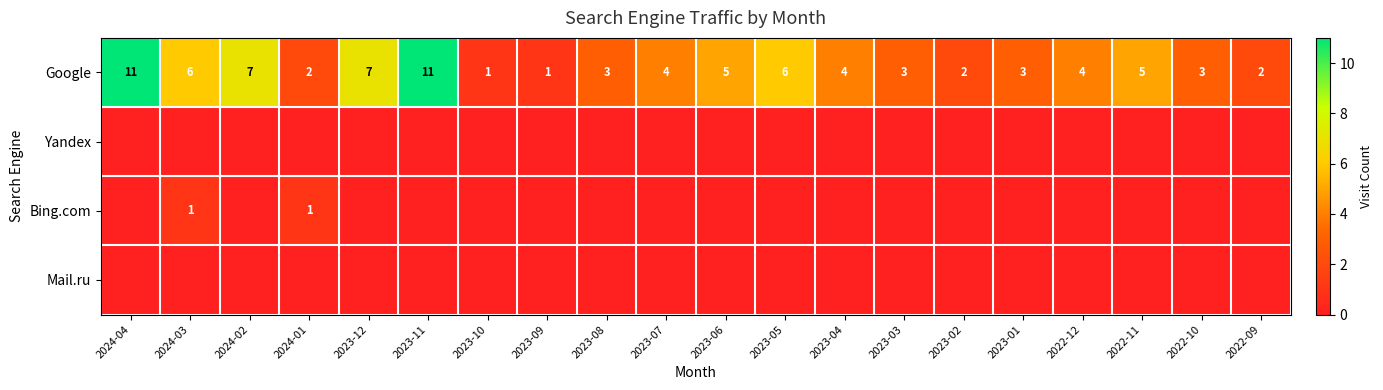

The value of Bing.com at 2024-03 is 2. True or false?

False